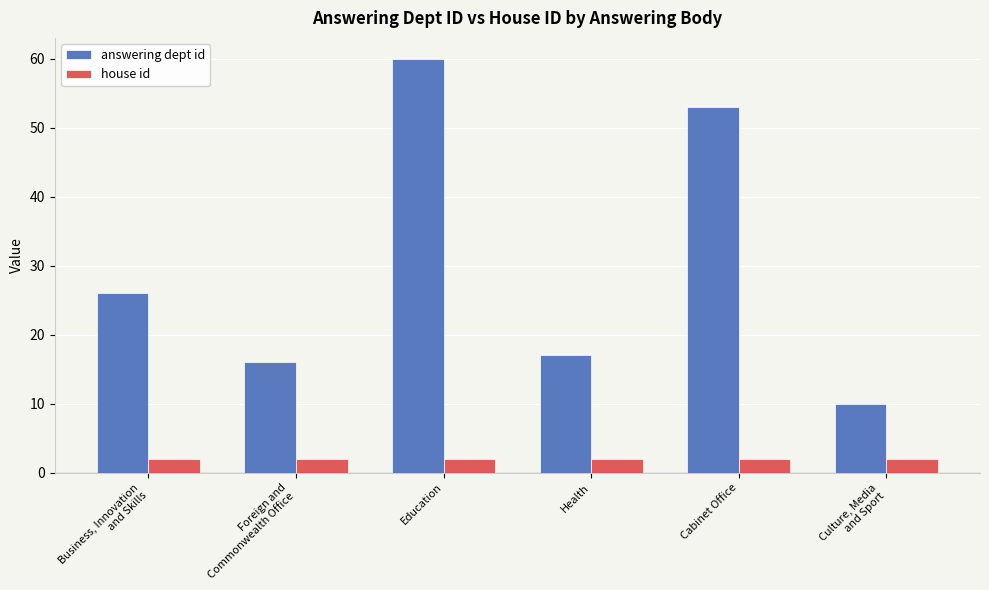

The house id series shows 2 at Culture, Media
and Sport. True or false?

True